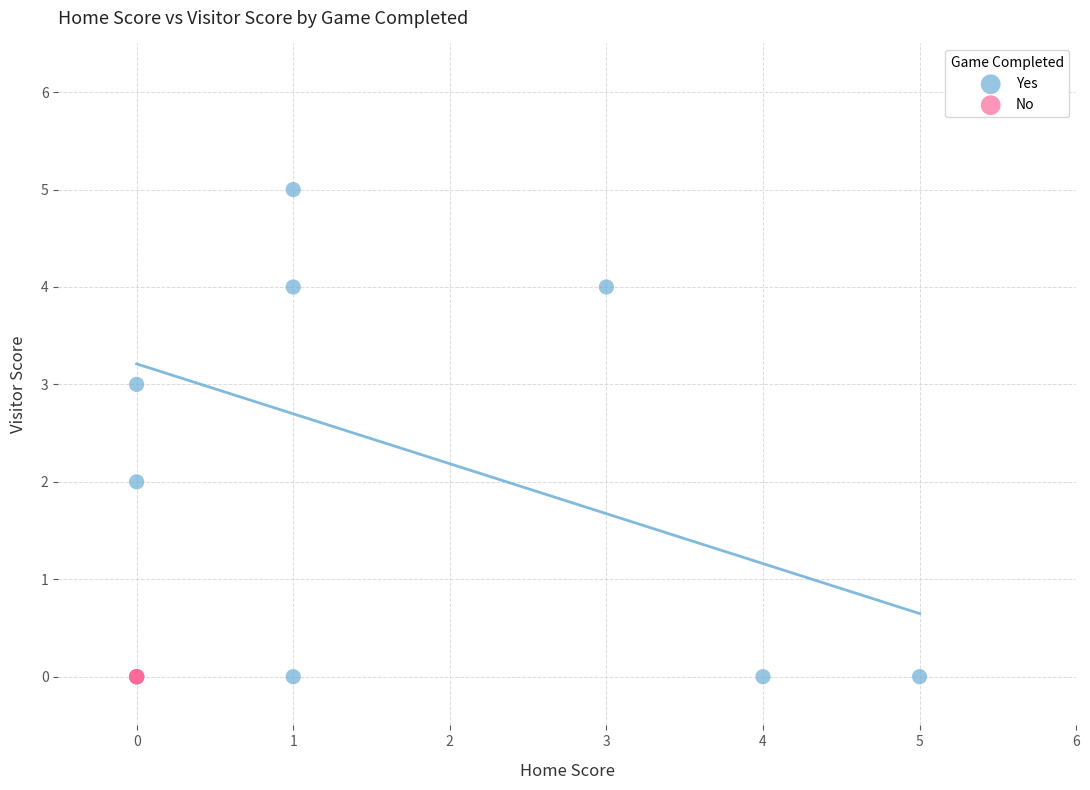

Which series reaches the maximum Y coordinate?

Yes